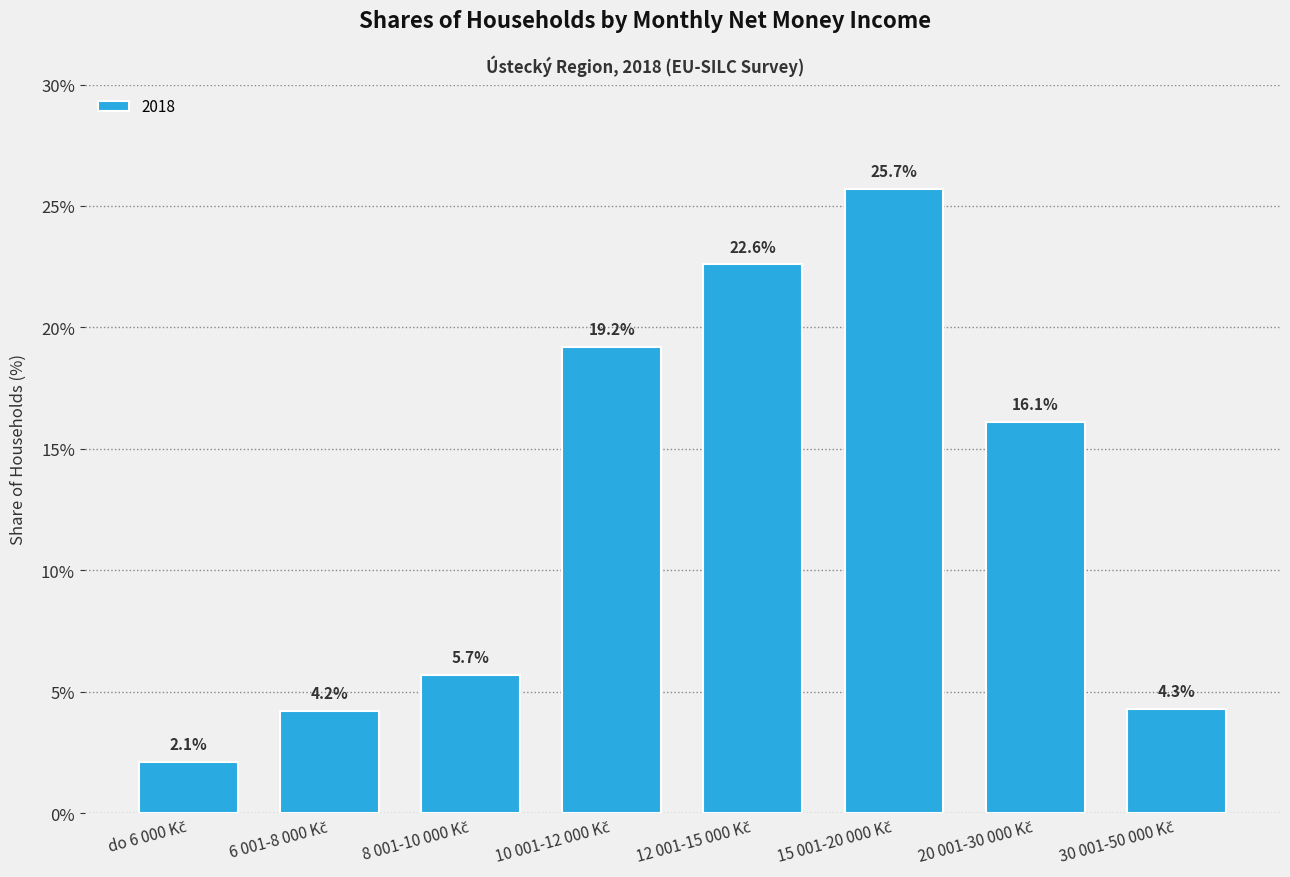

Reading left to right, what are all the values shown in this chart?

2.1	4.2	5.7	19.2	22.6	25.7	16.1	4.3